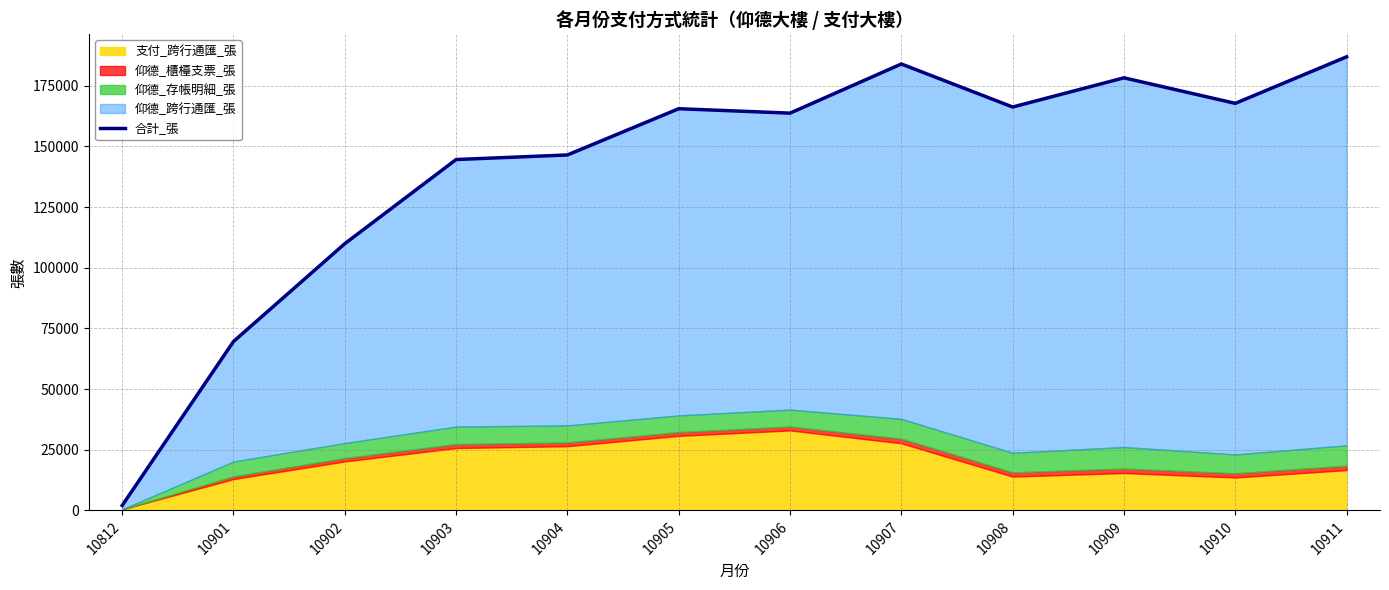

Rank the categories by value from highest to lowest.

10911, 10907, 10909, 10910, 10908, 10905, 10906, 10904, 10903, 10902, 10901, 10812